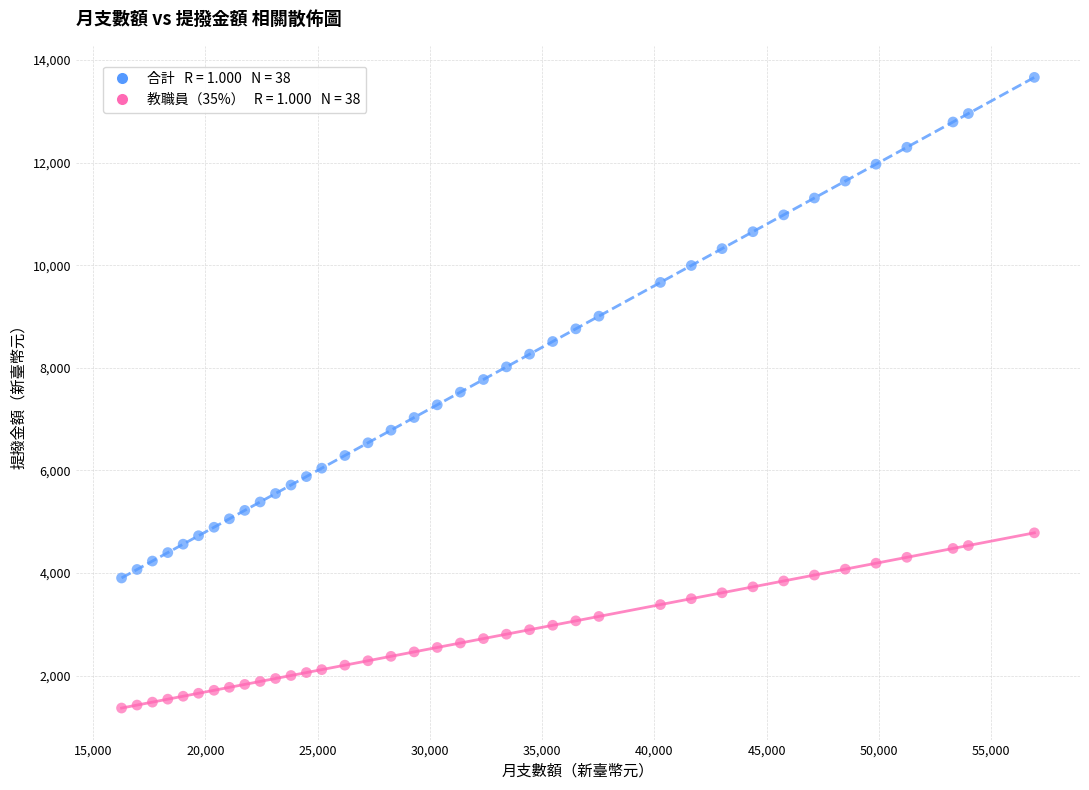

Across all data points, what is the range of Y values (max minus min)?

12297